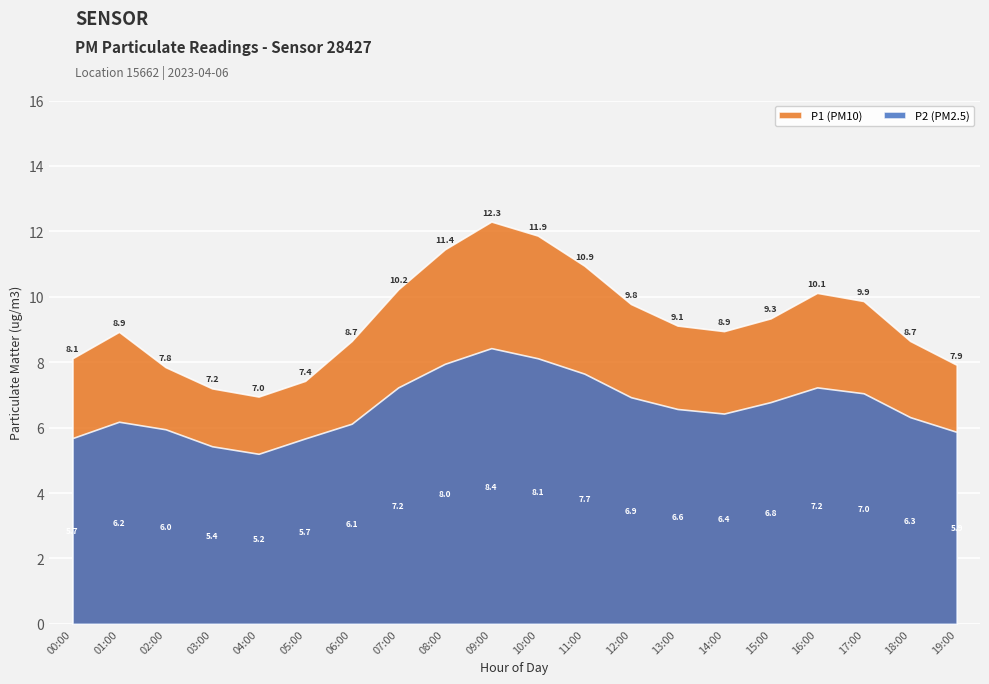

Count the number of data series in this chart.

2